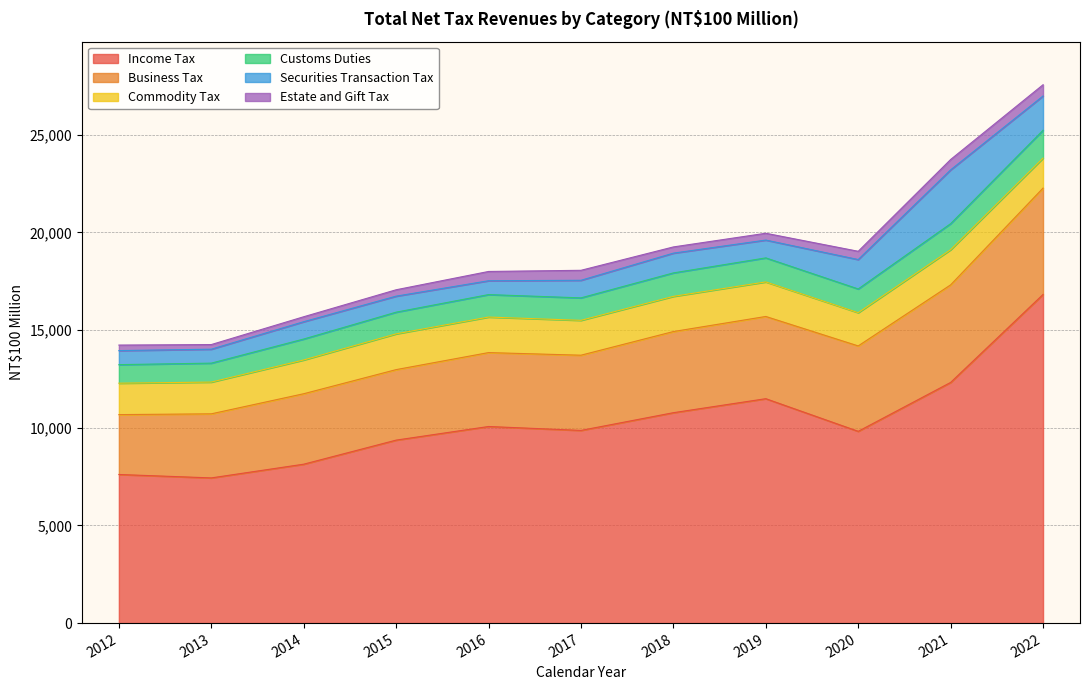

Reading right to left, what are all the values shown in this chart?

Income Tax: 2022=16824	2021=12320	2020=9817	2019=11488	2018=10771	2017=9864	2016=10064	2015=9367	2014=8135	2013=7433	2012=7608
Business Tax: 2022=5444	2021=4994	2020=4372	2019=4209	2018=4154	2017=3850	2016=3784	2015=3609	2014=3607	2013=3280	2012=3065
Commodity Tax: 2022=1535	2021=1801	2020=1702	2019=1769	2018=1801	2017=1785	2016=1819	2015=1831	2014=1729	2013=1625	2012=1609
Customs Duties: 2022=1425	2021=1333	2020=1214	2019=1230	2018=1201	2017=1150	2016=1150	2015=1110	2014=1071	2013=970	2012=949
Securities Transaction Tax: 2022=1756	2021=2754	2020=1506	2019=912	2018=1012	2017=900	2016=709	2015=820	2014=887	2013=714	2012=719
Estate and Gift Tax: 2022=576	2021=531	2020=423	2019=349	2018=318	2017=511	2016=475	2015=327	2014=254	2013=237	2012=283